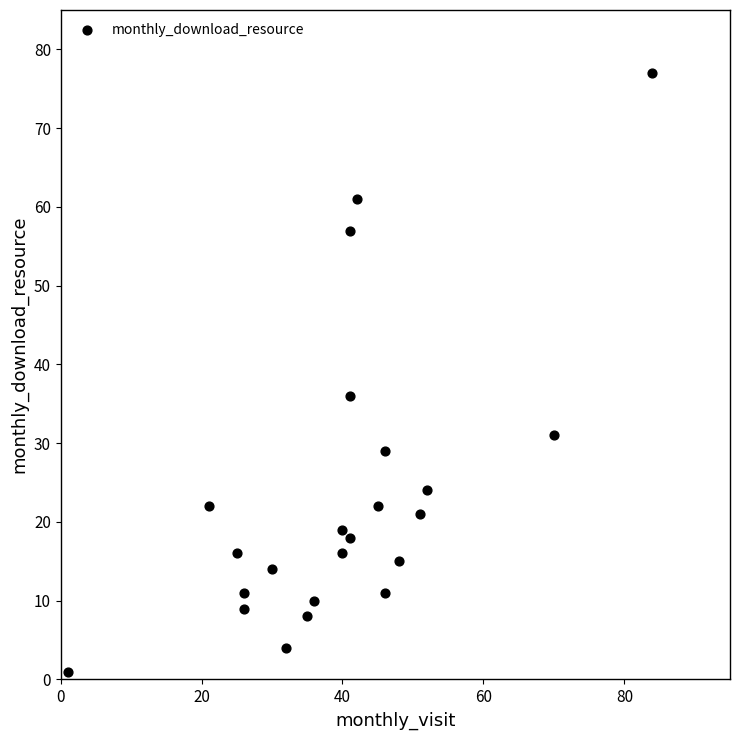

What Y value in the scatter plot is closest to 39?

36